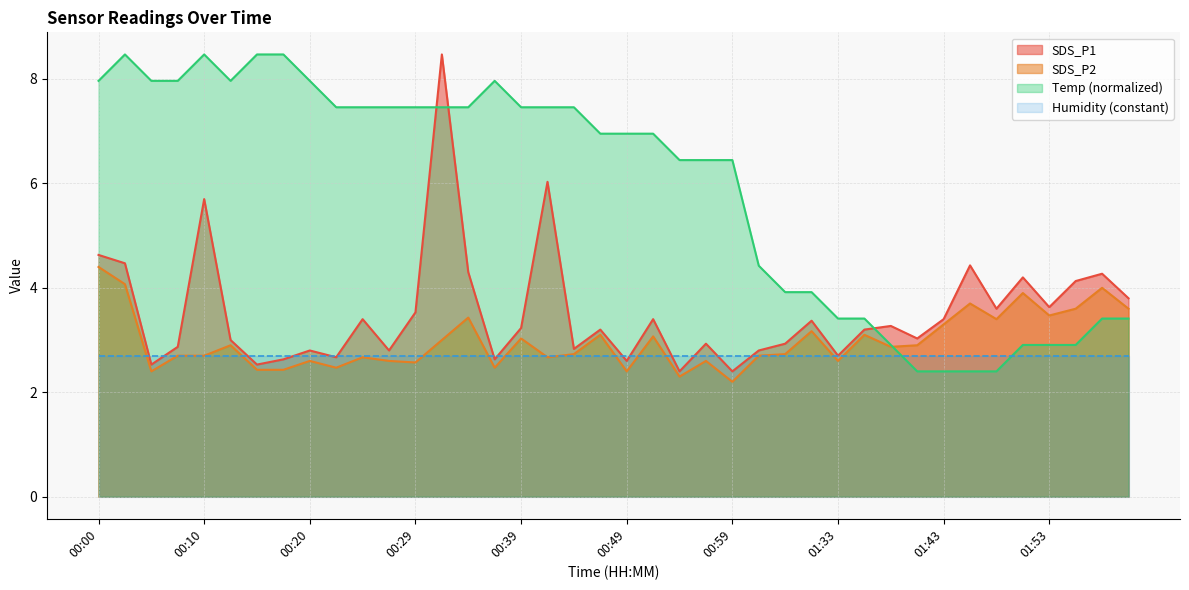

At which category does the chart reach its peak across all series?

00:32